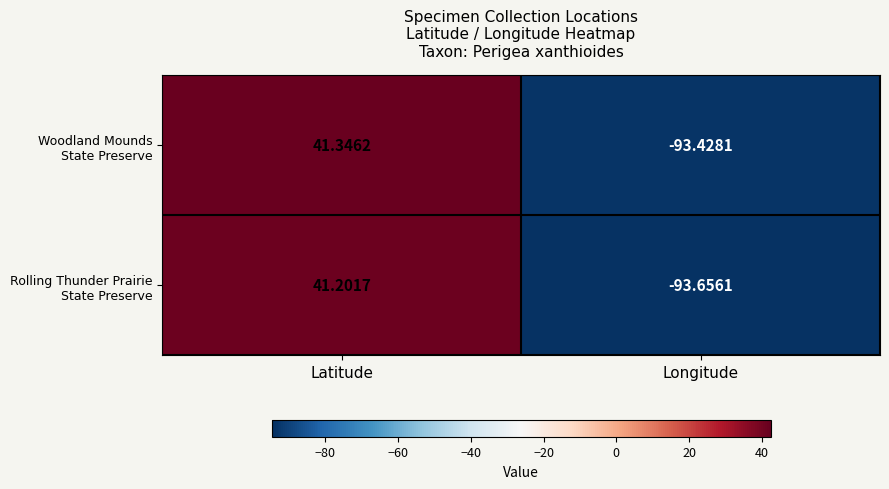

Which category has the highest value across all series?

Latitude